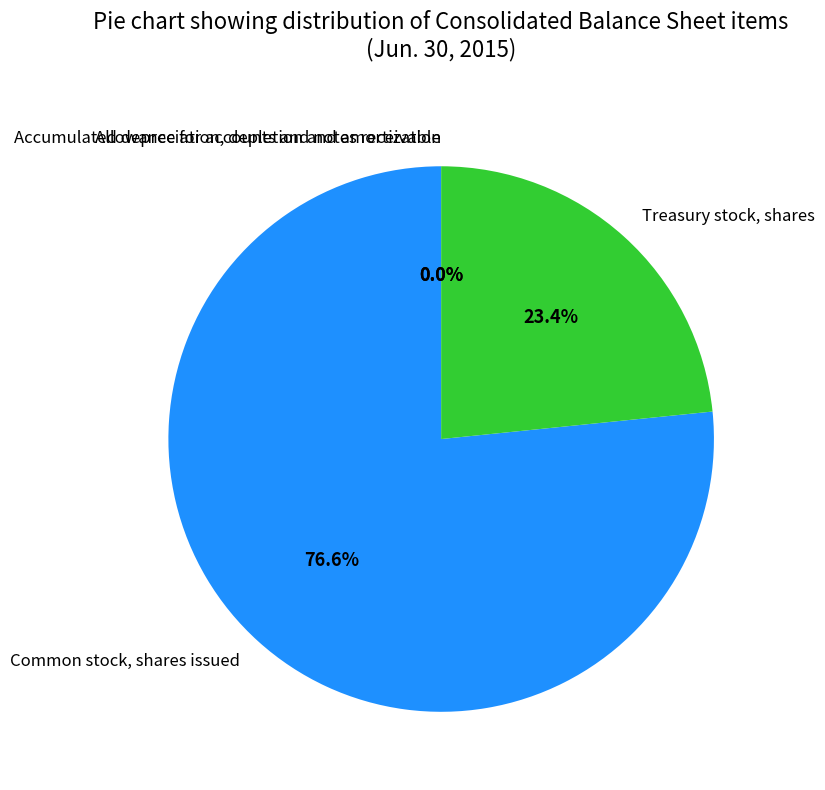

Which category accounts for the majority?

Common stock, shares issued